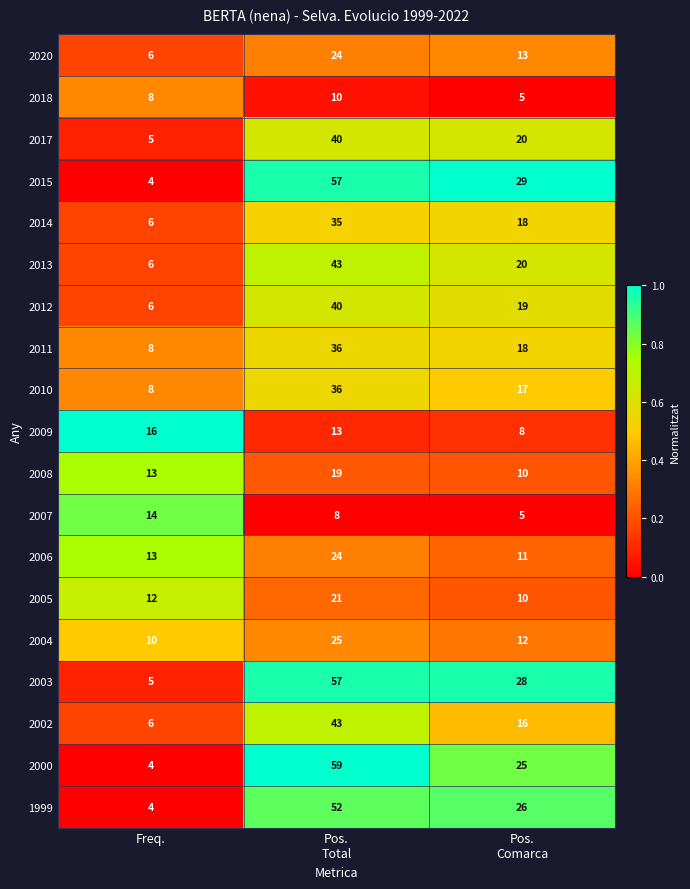

At which label does 2007 first exceed 8?

Freq.